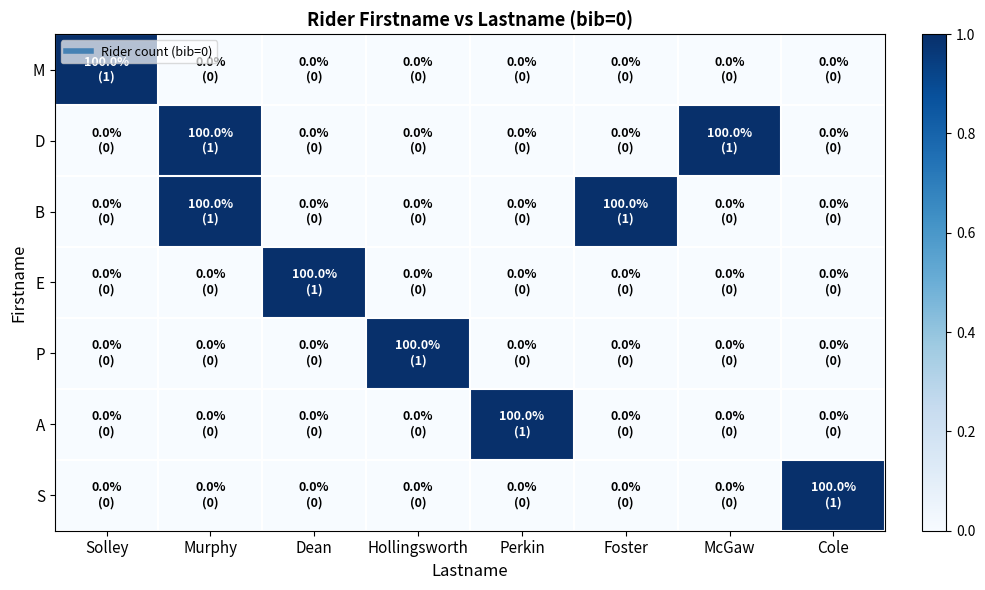

Reading left to right, list all the values displayed in this chart.

M: Solley=1	Murphy=0	Dean=0	Hollingsworth=0	Perkin=0	Foster=0	McGaw=0	Cole=0
D: Solley=0	Murphy=1	Dean=0	Hollingsworth=0	Perkin=0	Foster=0	McGaw=1	Cole=0
B: Solley=0	Murphy=1	Dean=0	Hollingsworth=0	Perkin=0	Foster=1	McGaw=0	Cole=0
E: Solley=0	Murphy=0	Dean=1	Hollingsworth=0	Perkin=0	Foster=0	McGaw=0	Cole=0
P: Solley=0	Murphy=0	Dean=0	Hollingsworth=1	Perkin=0	Foster=0	McGaw=0	Cole=0
A: Solley=0	Murphy=0	Dean=0	Hollingsworth=0	Perkin=1	Foster=0	McGaw=0	Cole=0
S: Solley=0	Murphy=0	Dean=0	Hollingsworth=0	Perkin=0	Foster=0	McGaw=0	Cole=1